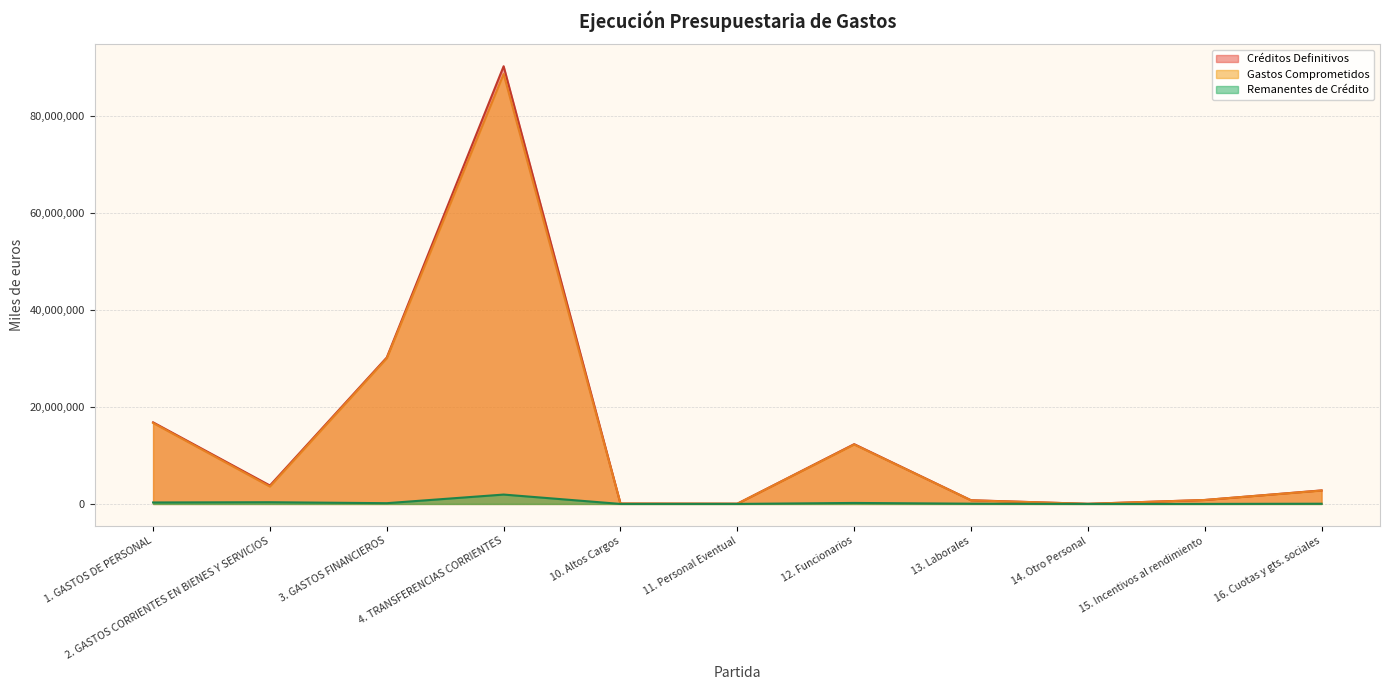

In Gastos Comprometidos, how many points are lower than both neighbors (excluding endpoints)?

3